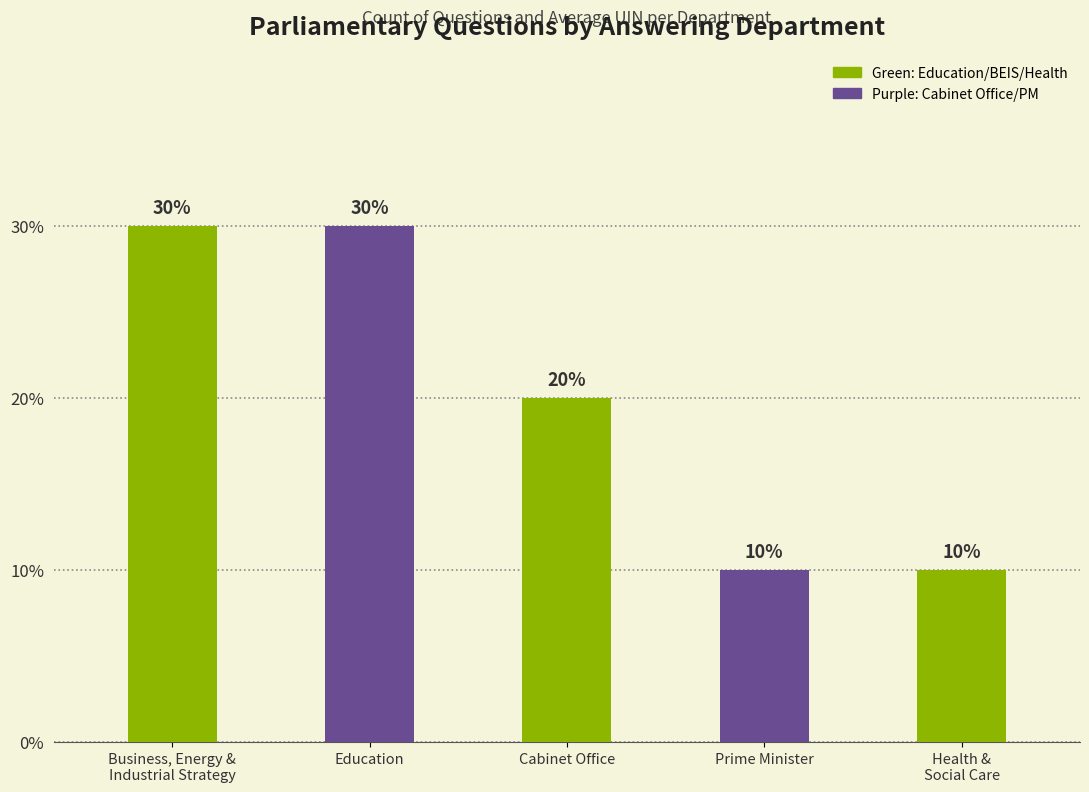

What value does the data have at Education, to the nearest 5?

30